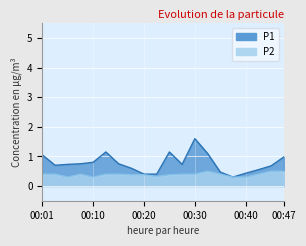

The value of P2 at 00:37 is 0.4. True or false?

False